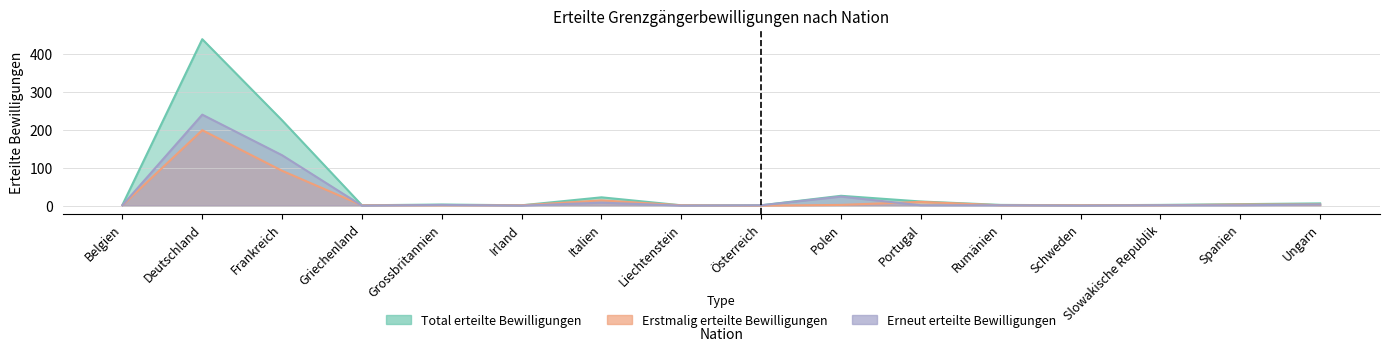

What is the difference between the highest and lowest values at Griechenland?

1